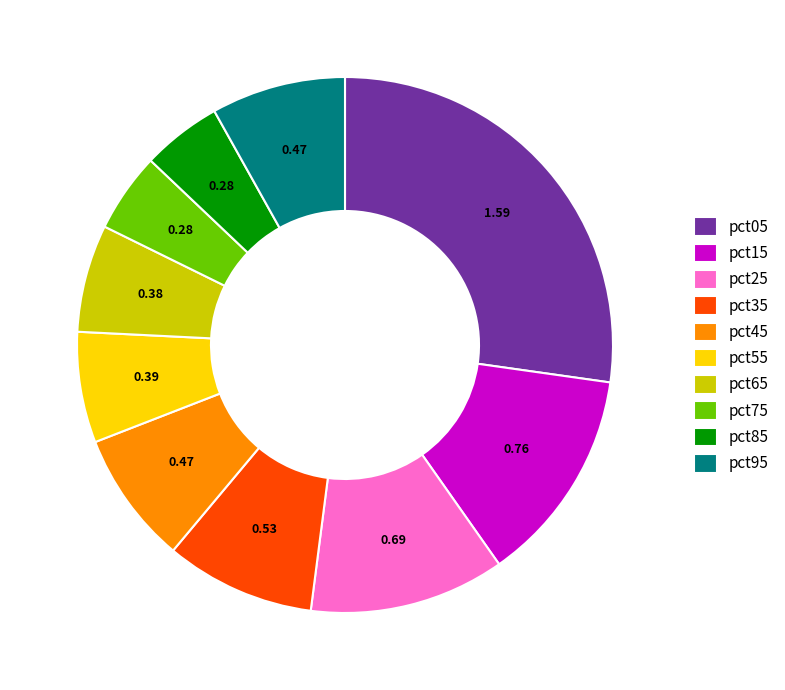

Do pct65 and pct45 together represent more than half of the pie?

No